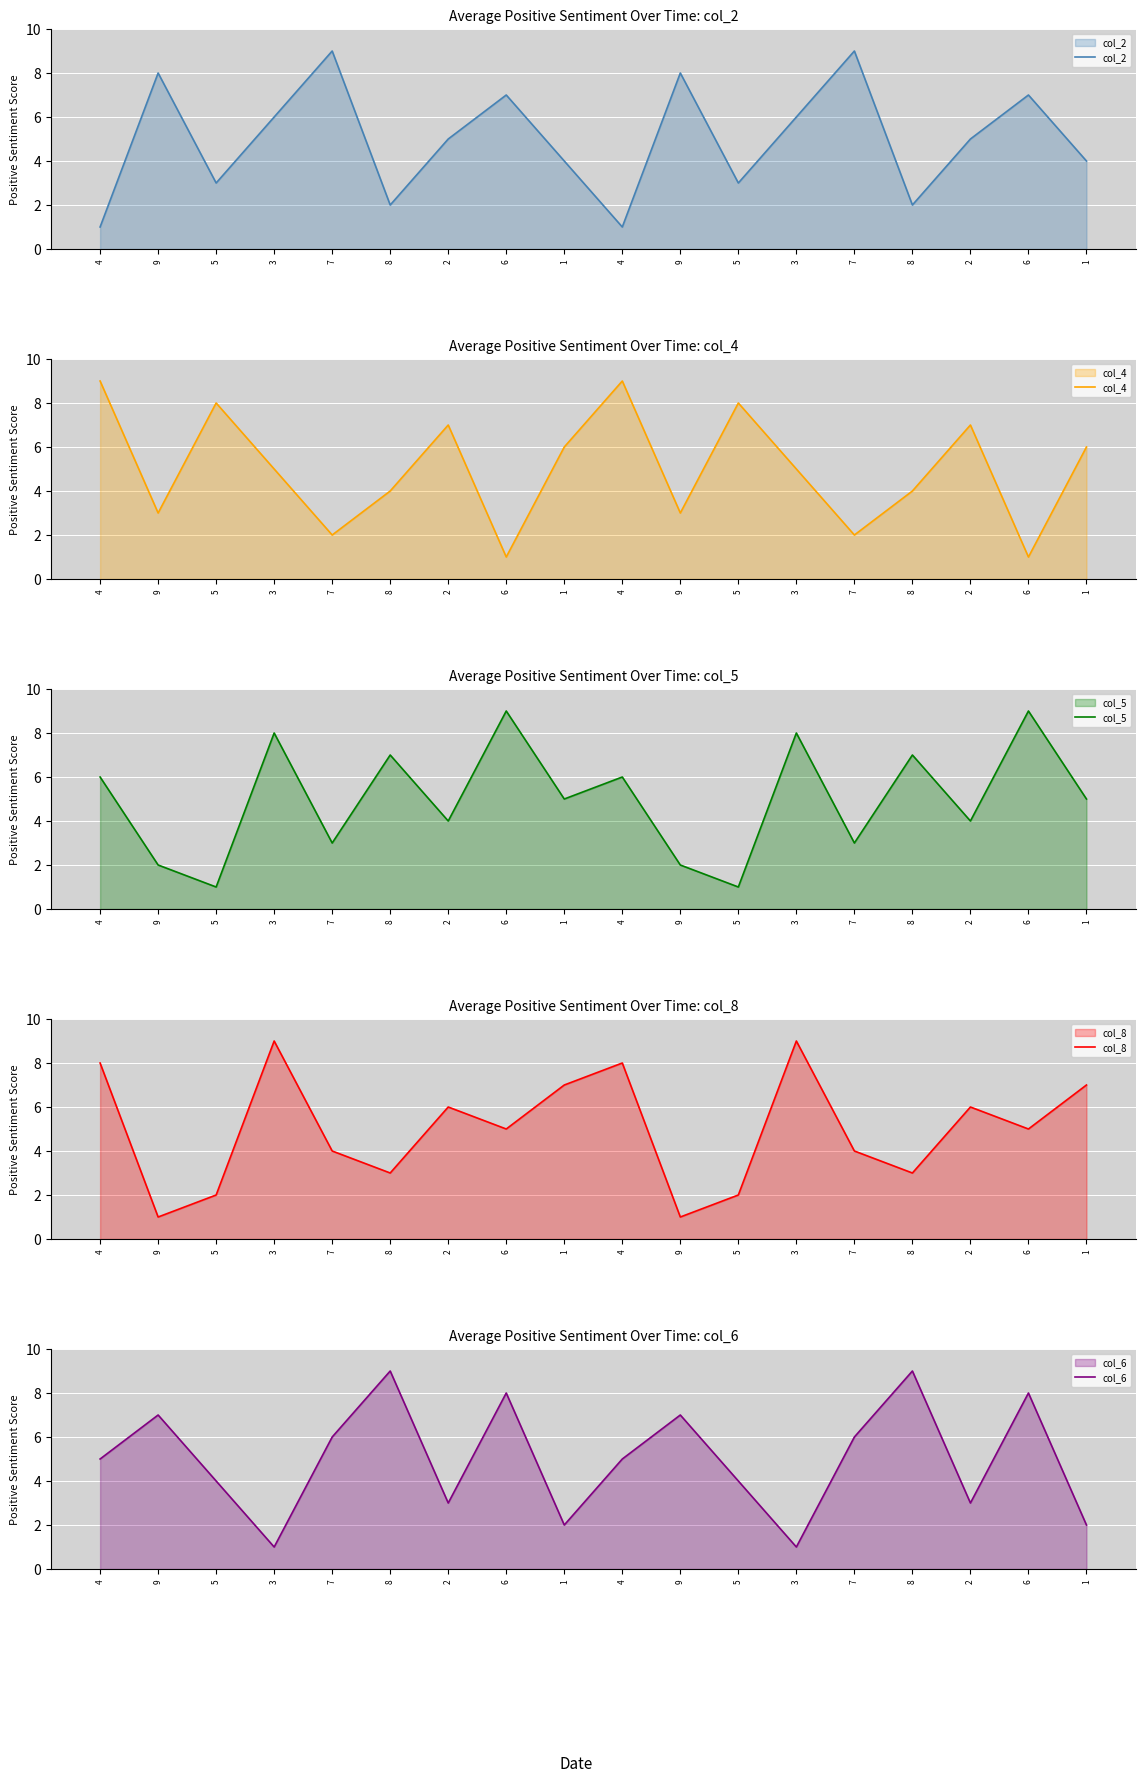

How many values in the col_8 series exceed 5?

8